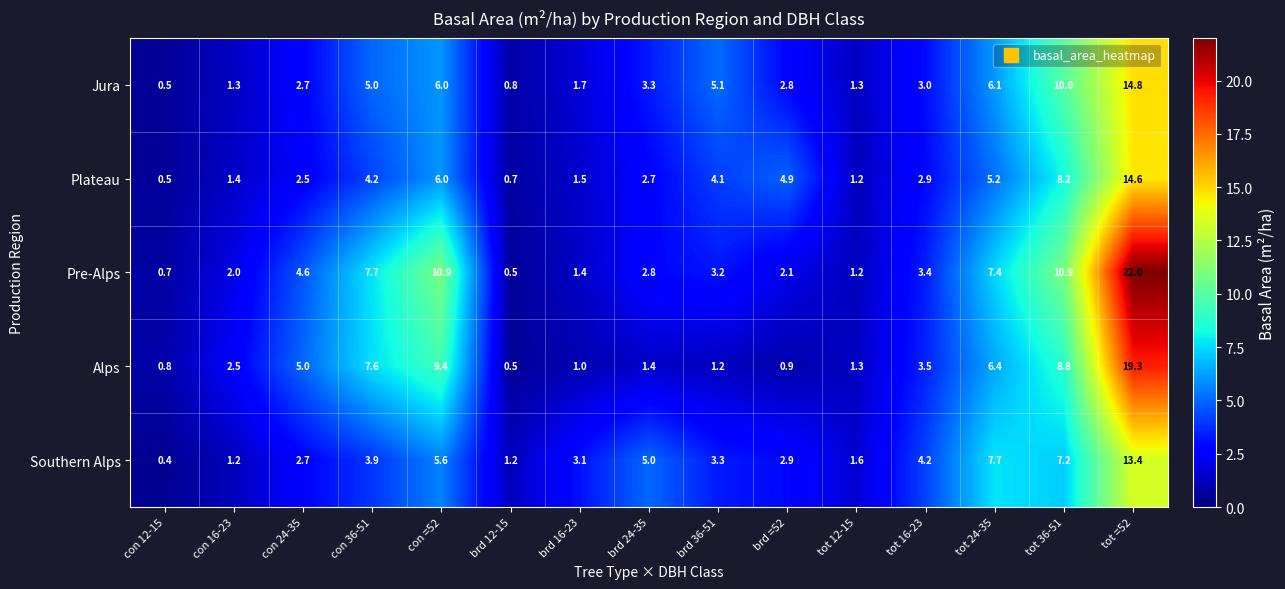

What is the total value across all series at tot =52?

84.1